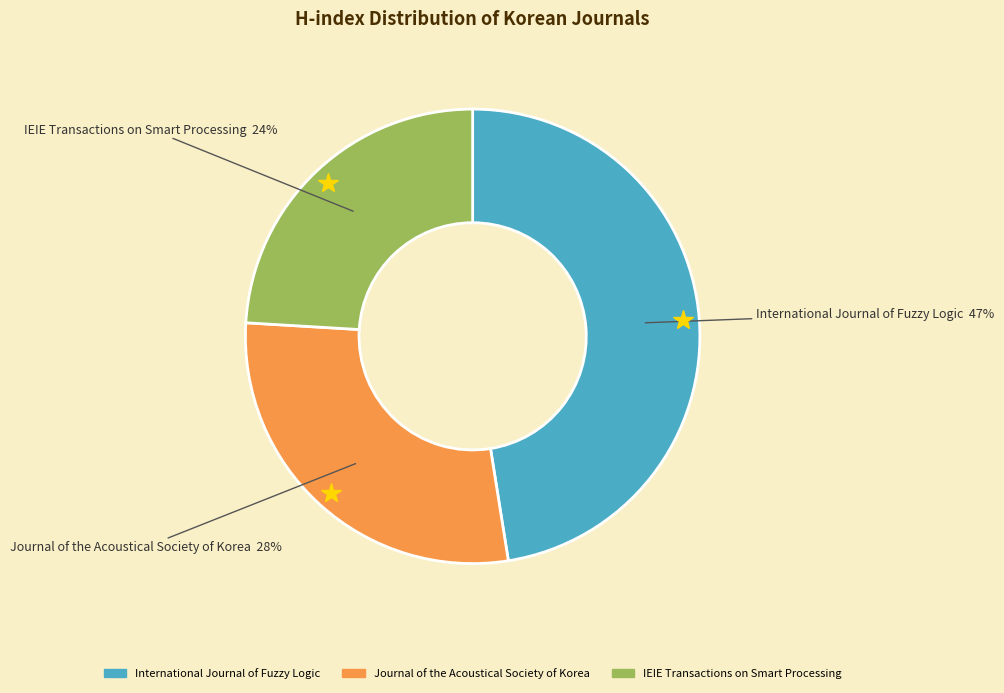

Does IEIE Transactions on Smart Processing account for over 50% of the chart?

No